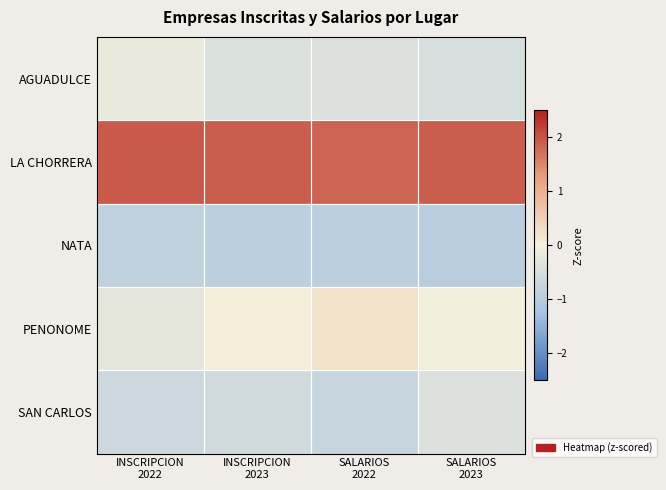

Count the number of data series in this chart.

5